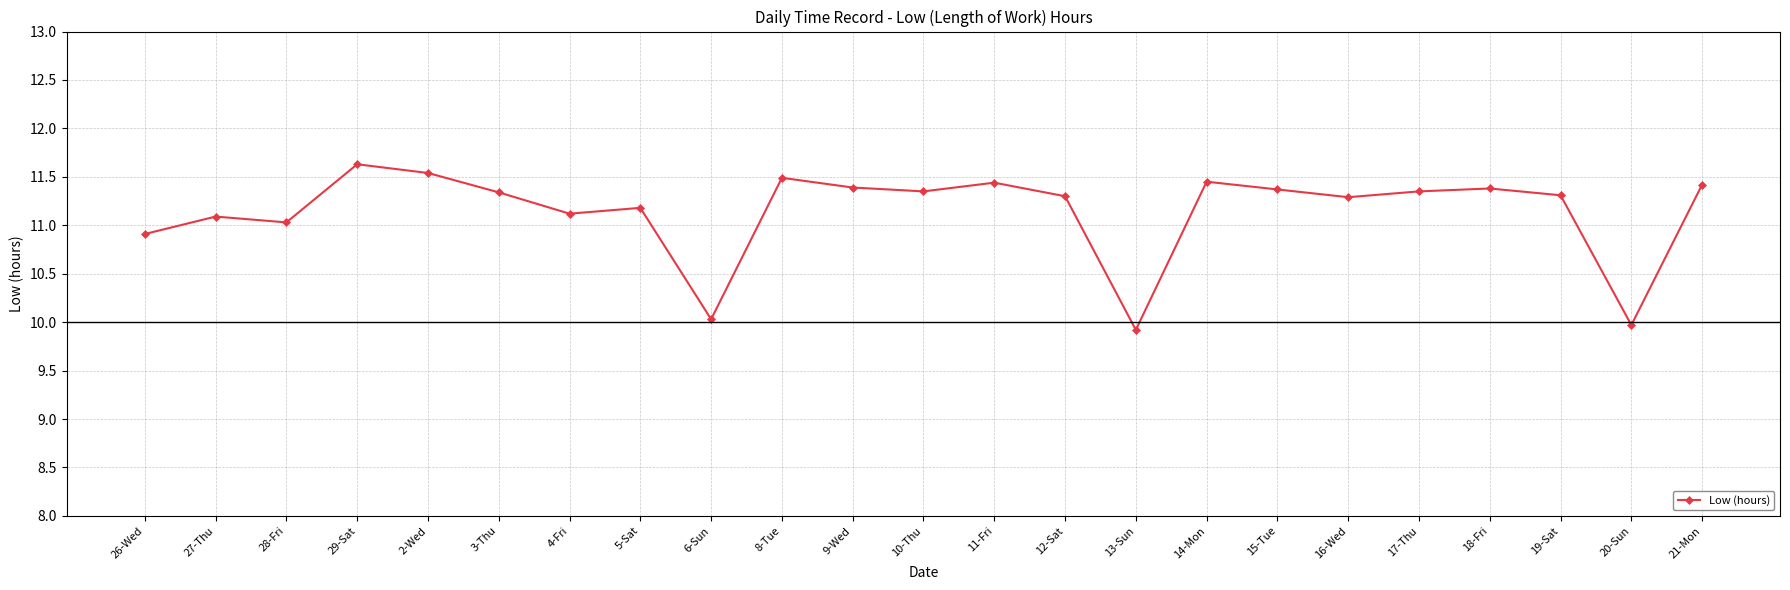

True or false: there are more than 0 points higher than both neighbors.

True